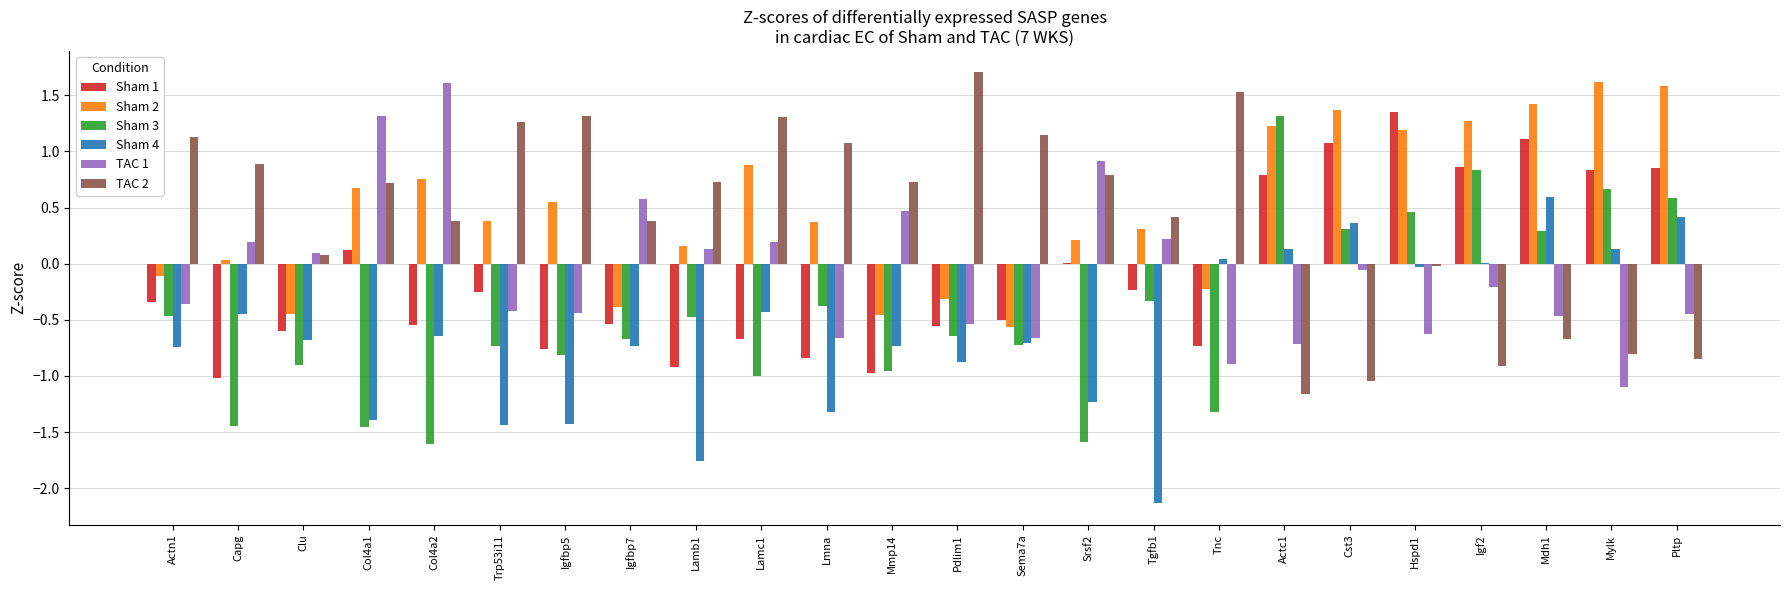

At which label is Sham 2 closest to 0?

Capg